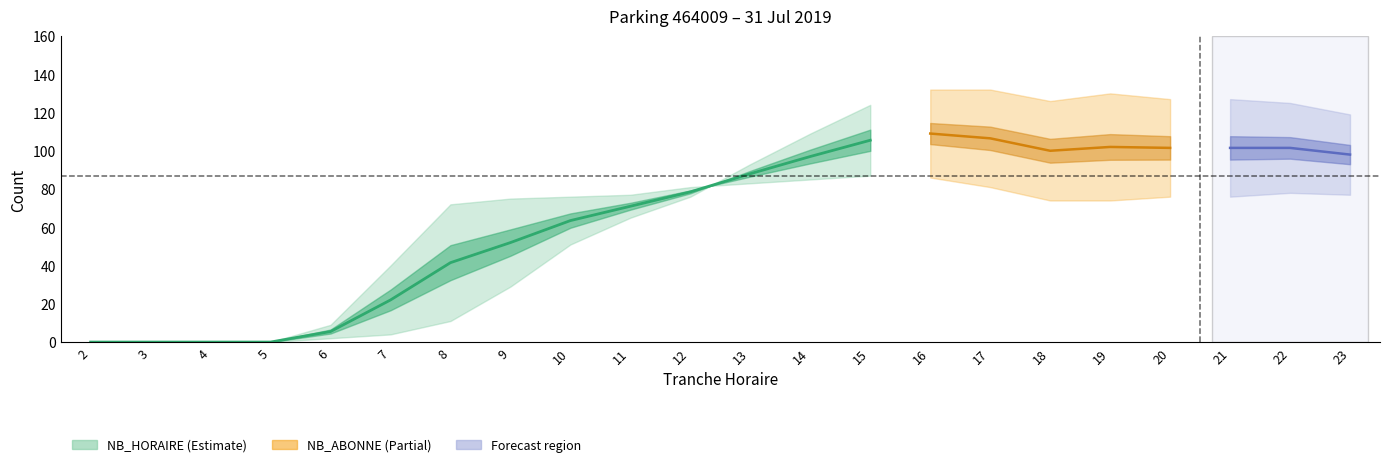

Which series ends up on top after the final intersection of NB_ABONNE and NB_HORAIRE?

NB_HORAIRE